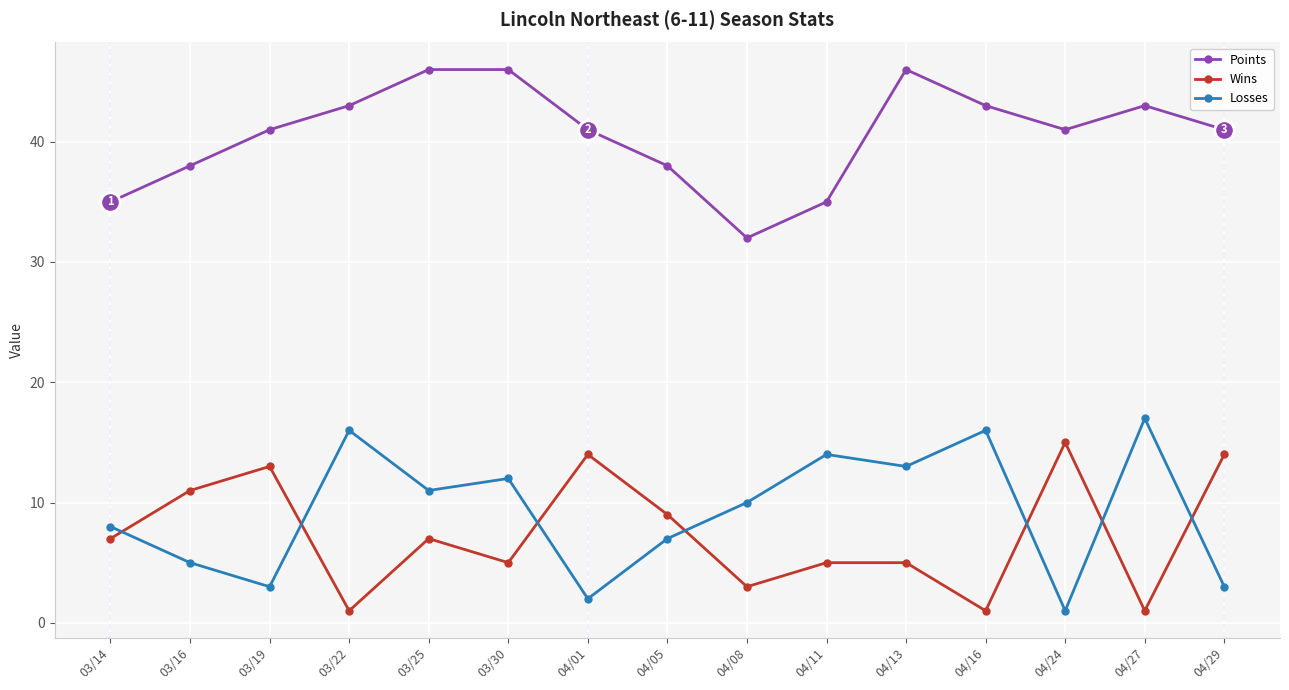

At which label does Losses reach its minimum?

04/24